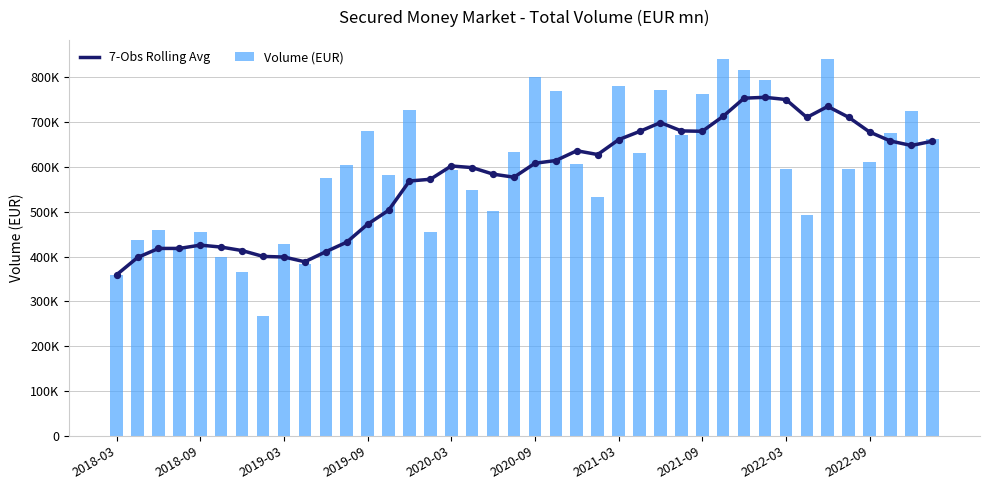

What are all the series names shown in the legend?

7-Obs Rolling Avg, Volume (EUR)